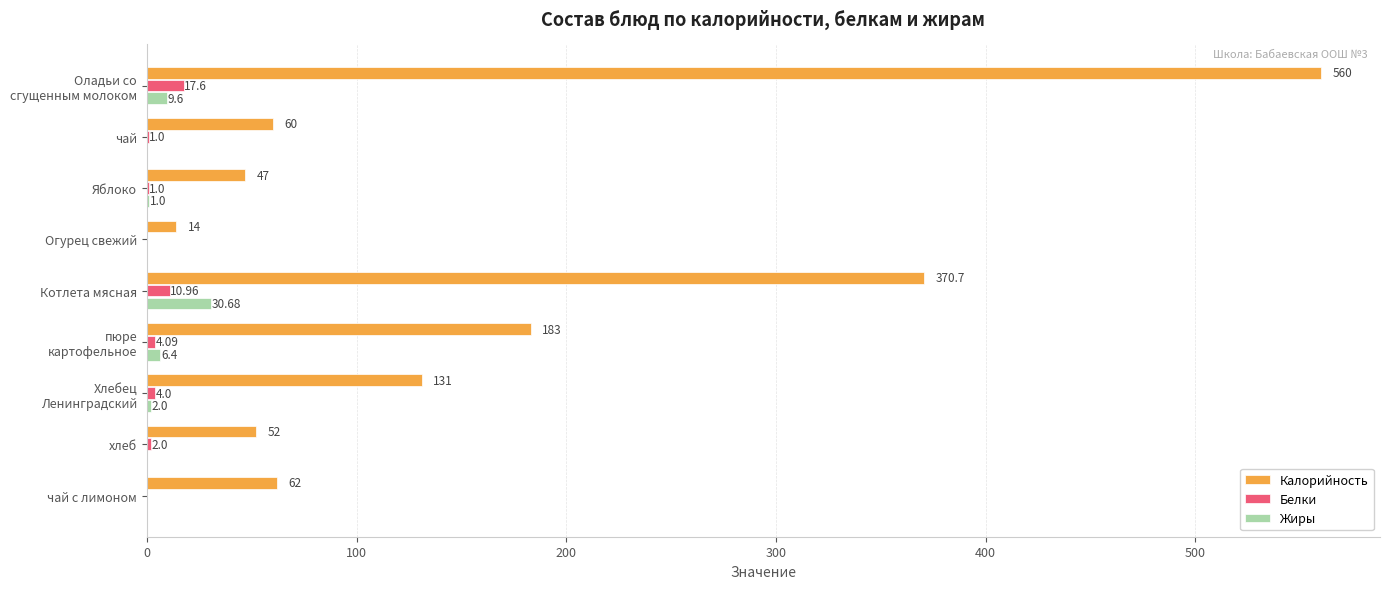

What is the average value of the Белки series?

4.5